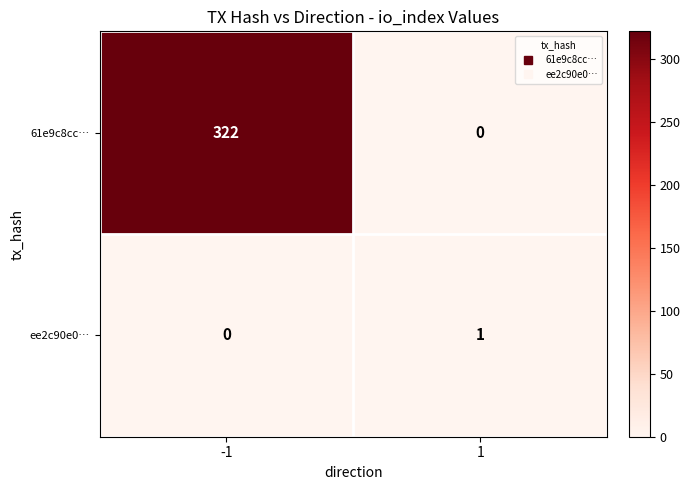

Reading left to right, transcribe all the data shown in this chart.

61e9c8cc…: 322	0
ee2c90e0…: 0	1